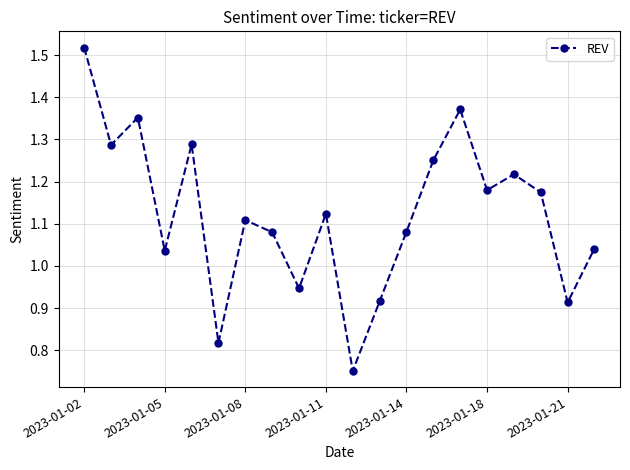

How many points are higher than both their immediate neighbors (excluding endpoints)?

6